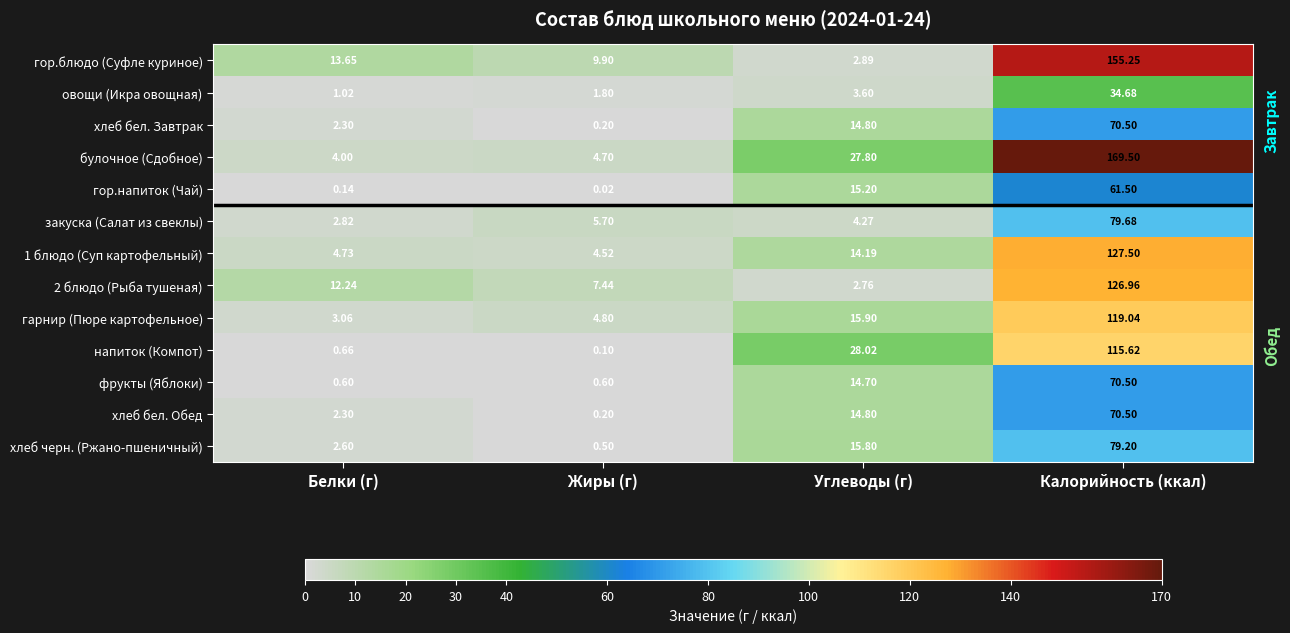

Which label corresponds to the smallest value in the chart?

Жиры (г)